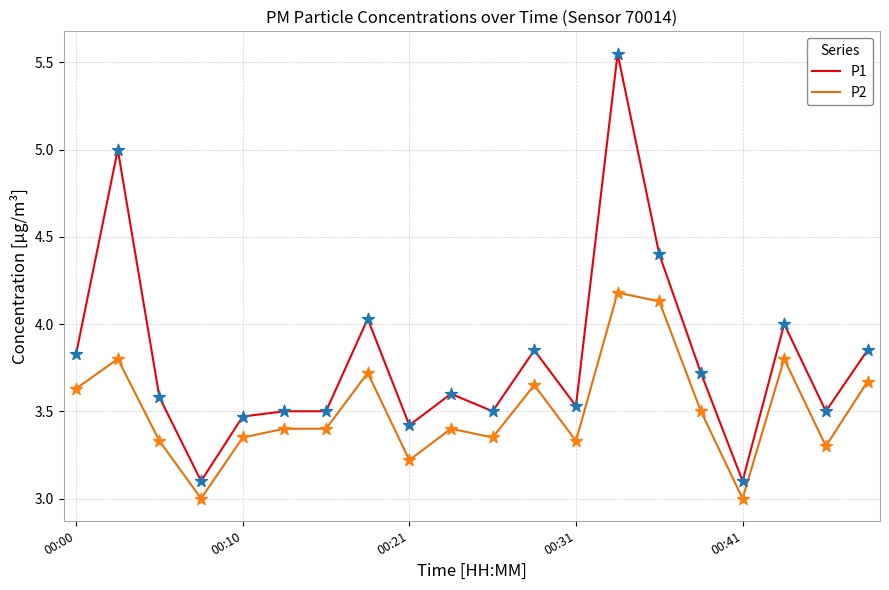

Which series has the largest total across all categories?

P1